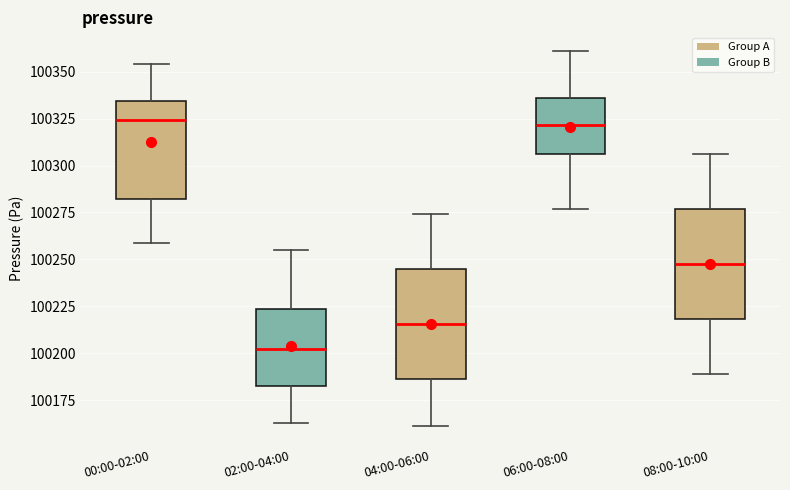

Reading left to right, transcribe this box plot: for each box, give where its median line is, the range the box spans, and where its two whiskers end, as read against the y-axis. The values are not printed on the chart, so give them approximately, as read against the axis.

00:00-02:00: median 100325, box 100280 to 100335, whiskers 100260 to 100355
02:00-04:00: median 100200, box 100185 to 100225, whiskers 100165 to 100255
04:00-06:00: median 100215, box 100185 to 100245, whiskers 100160 to 100275
06:00-08:00: median 100320, box 100305 to 100335, whiskers 100275 to 100360
08:00-10:00: median 100250, box 100220 to 100275, whiskers 100190 to 100305